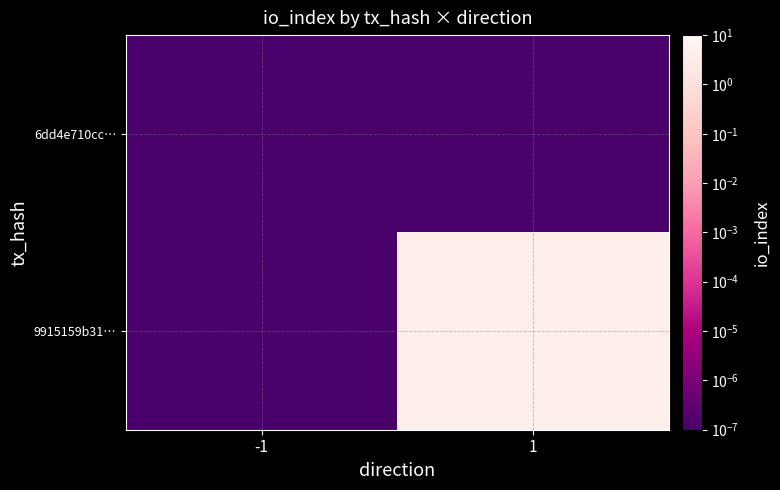

Which series changed the most between -1 and 1?

9915159b31…